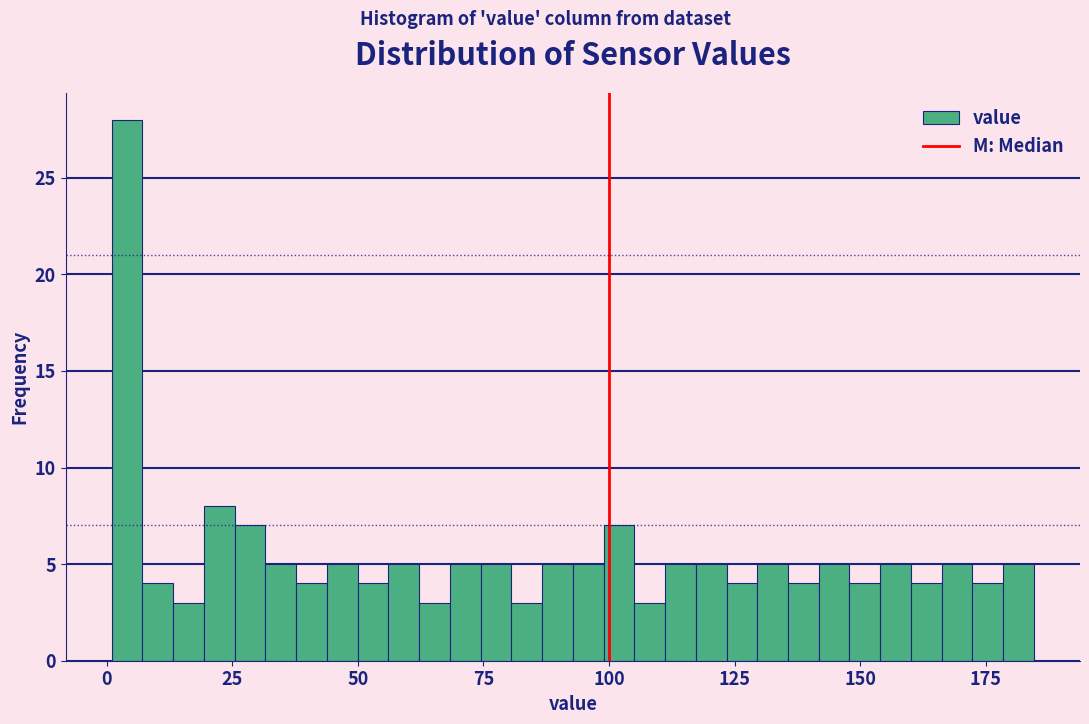

Around what value on the x-axis is the tallest bar? Give the approximate position of its centre, as read against the axis.

5